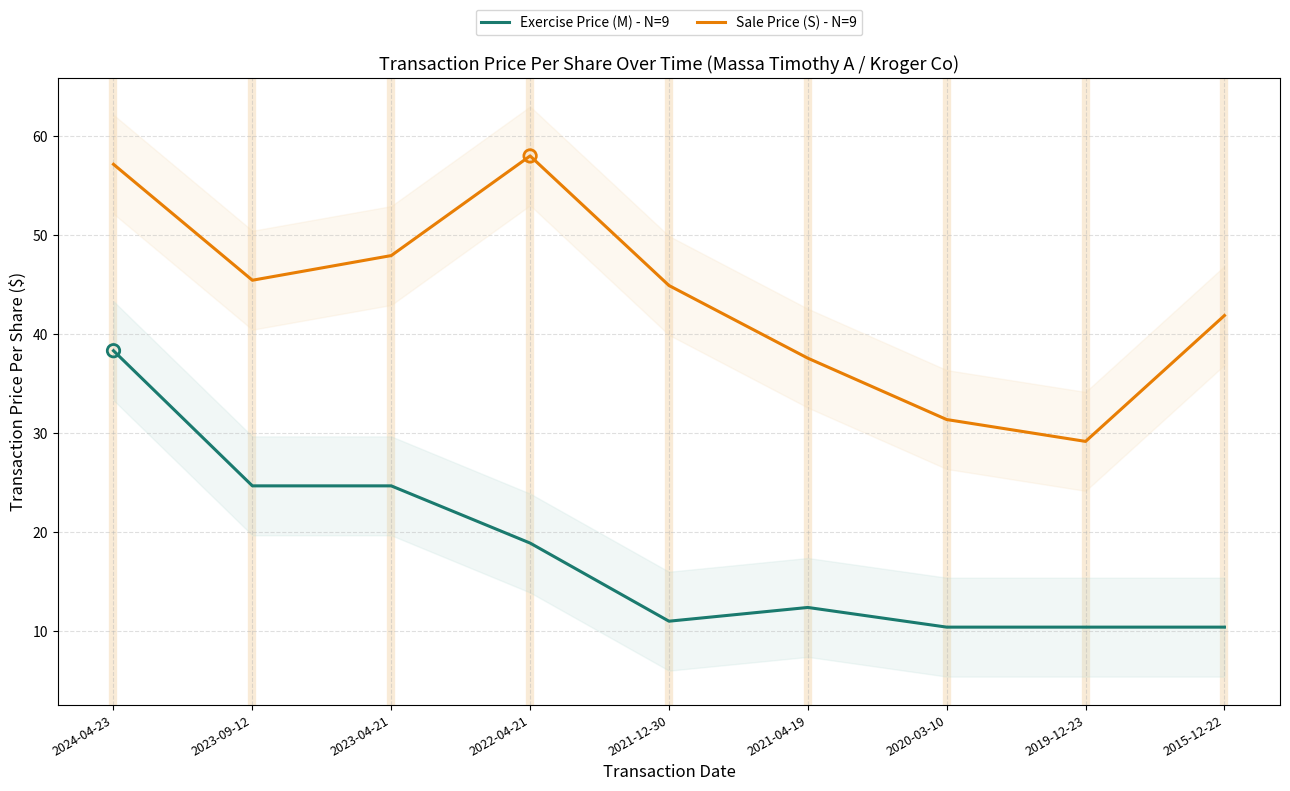

Is the value of Sale Price (S) - N=9 at 2019-12-23 greater than the value of Exercise Price (M) - N=9 at 2023-04-21?

Yes